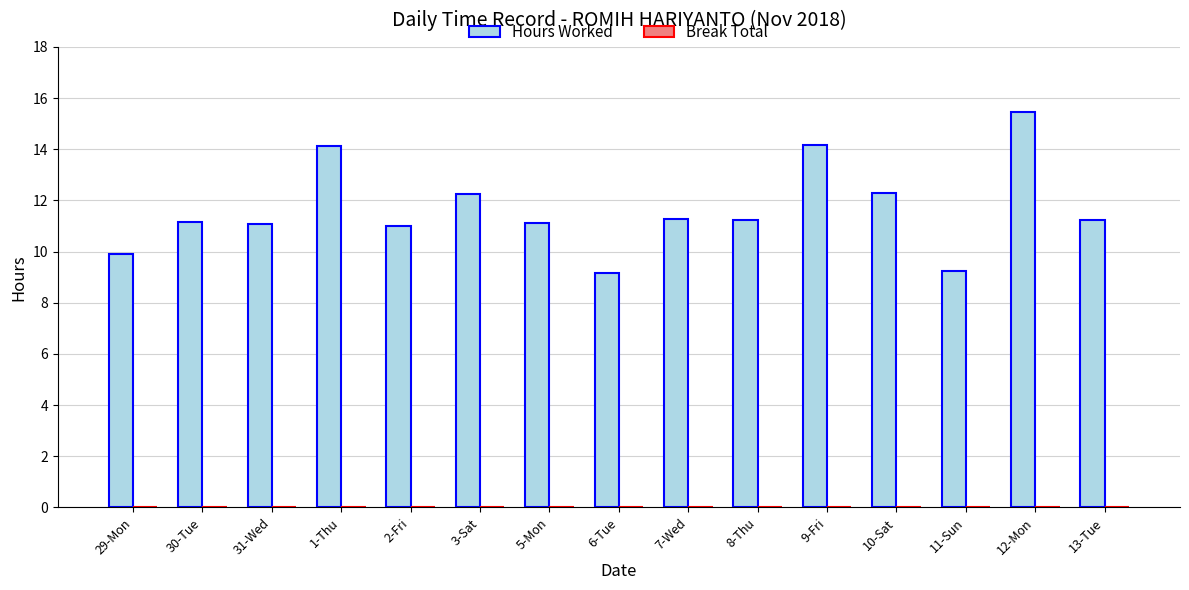

The chart shows a value of 11.0 at 2-Fri. True or false?

True